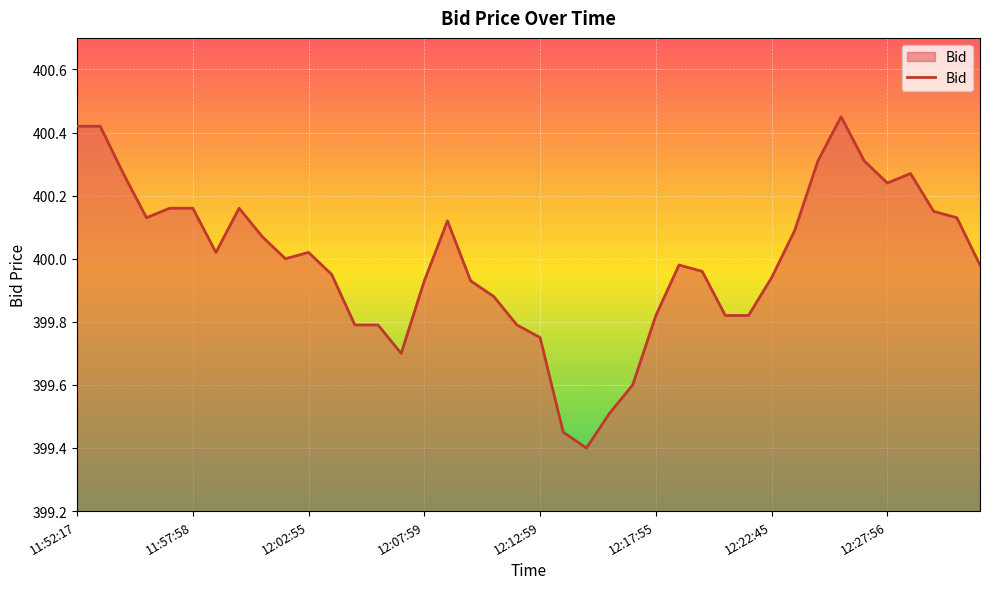

Is this an area chart (filled region under the line)?

Yes